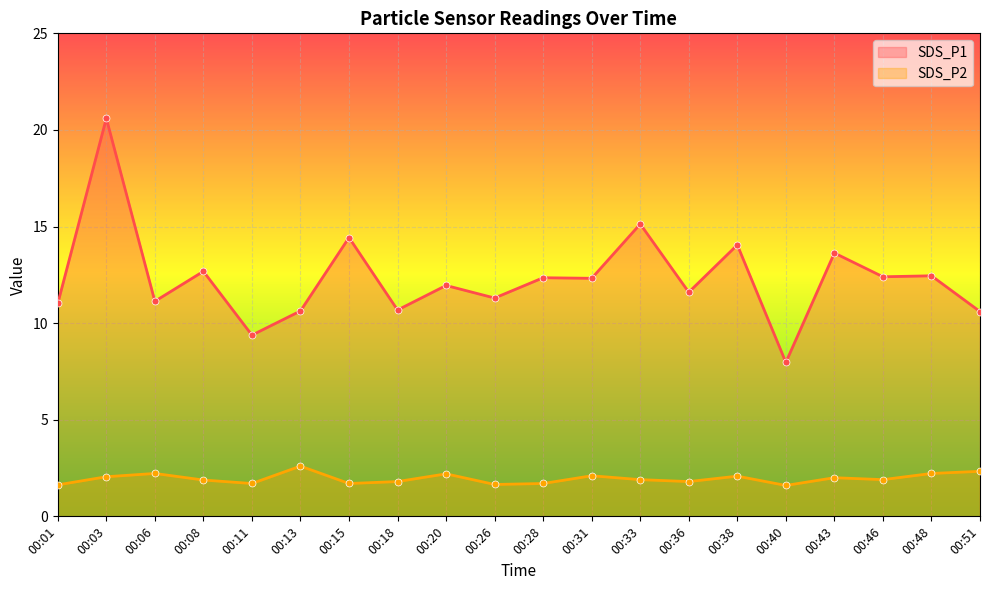

What is the value of the SDS_P1 point at the 10th from the left?

11.3